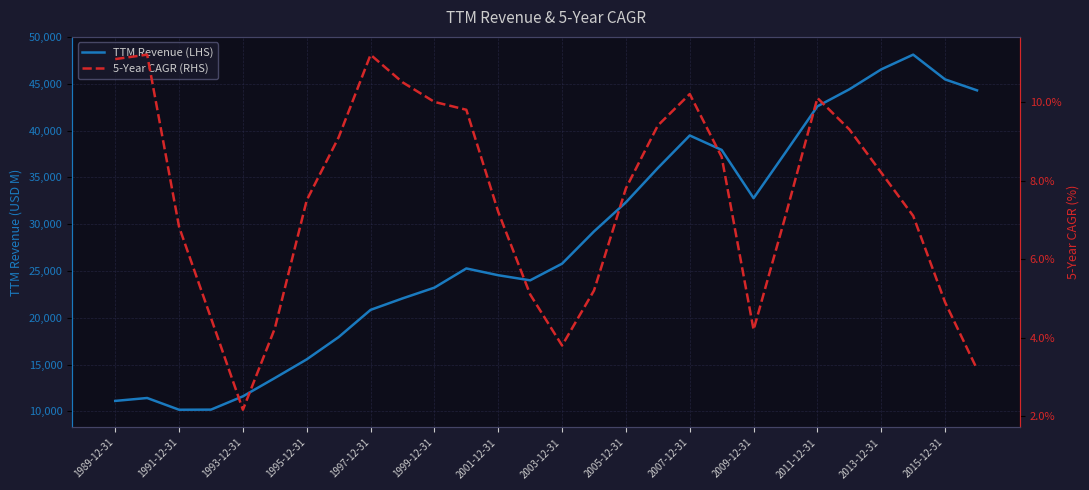

True or false: 5-Year CAGR (RHS) has a value of 7.1 at 21.

True